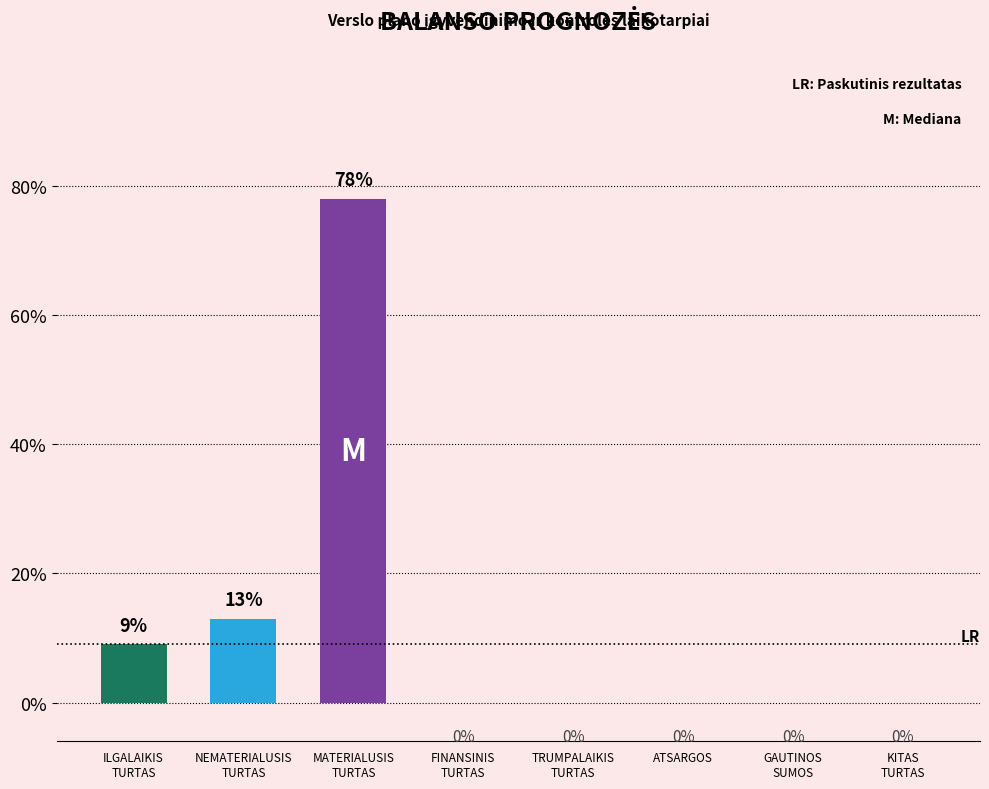

Reading left to right, what are all the values shown in this chart?

ILGALAIKIS
TURTAS=9	NEMATERIALUSIS
TURTAS=13	MATERIALUSIS
TURTAS=78	FINANSINIS
TURTAS=0	TRUMPALAIKIS
TURTAS=0	ATSARGOS=0	GAUTINOS
SUMOS=0	KITAS
TURTAS=0